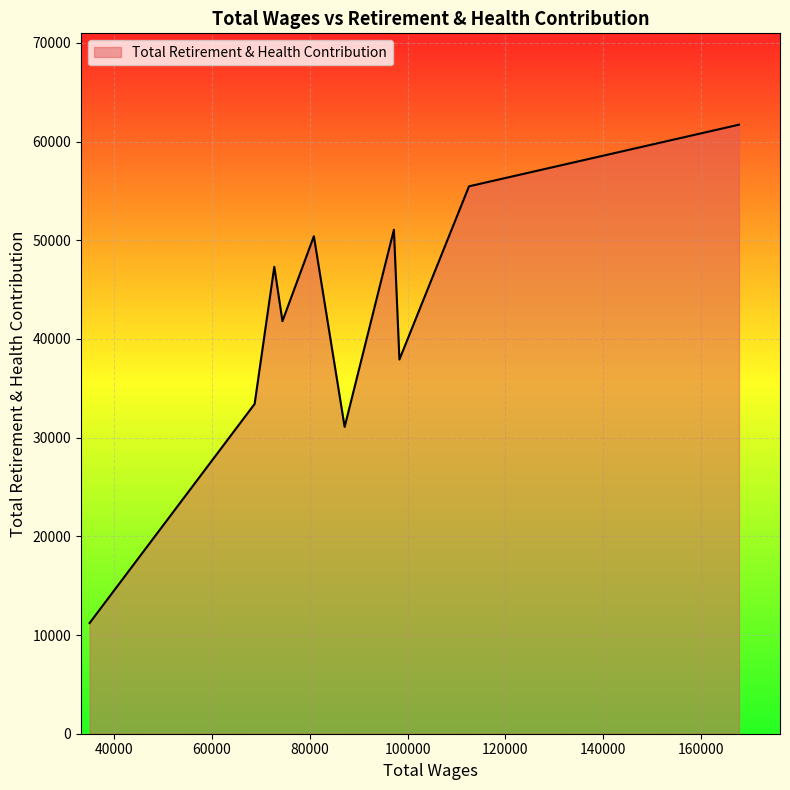

What is the smallest value displayed?

11214